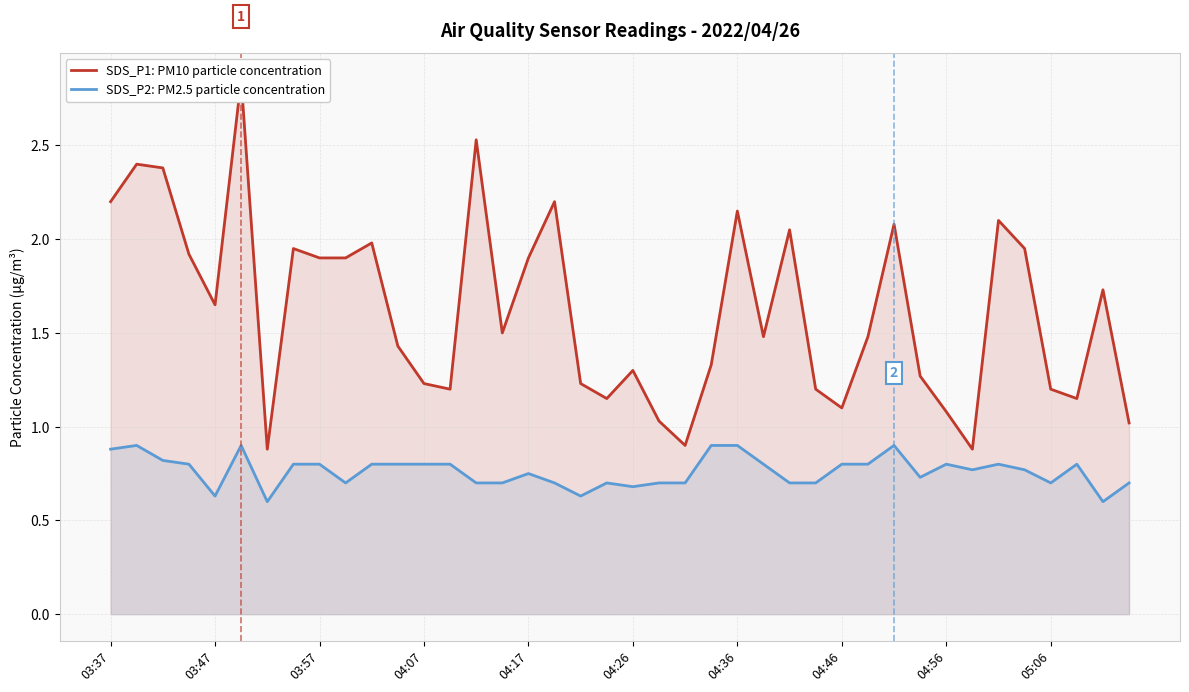

What is the minimum value for SDS_P2: PM2.5 particle concentration?

0.6